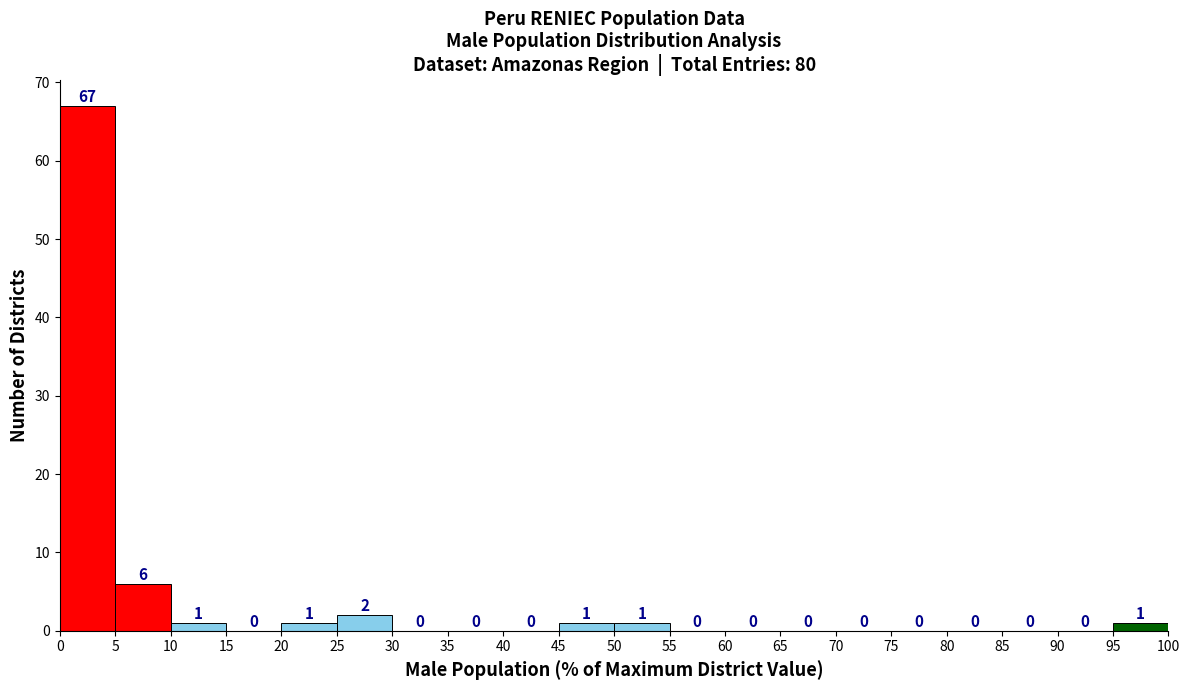

Which range on the x-axis has the tallest bar?

0 to 5